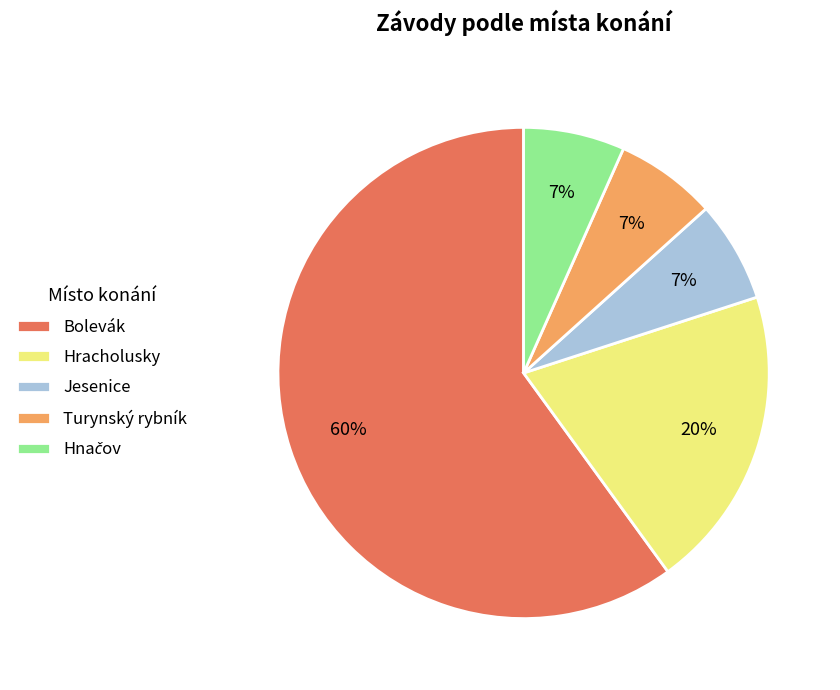

Which category has the biggest portion of the pie?

Bolevák